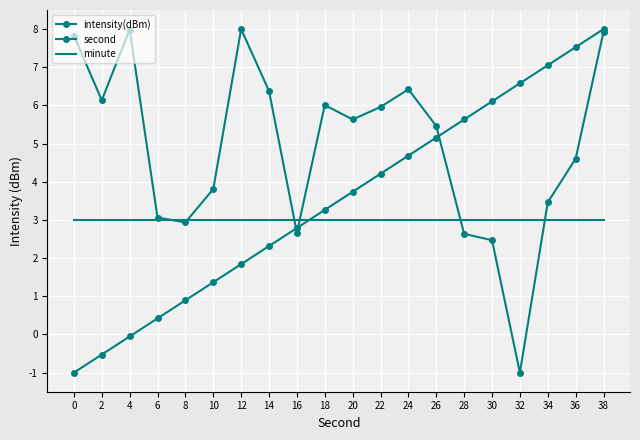

What is the total value across all series at 6?

6.5